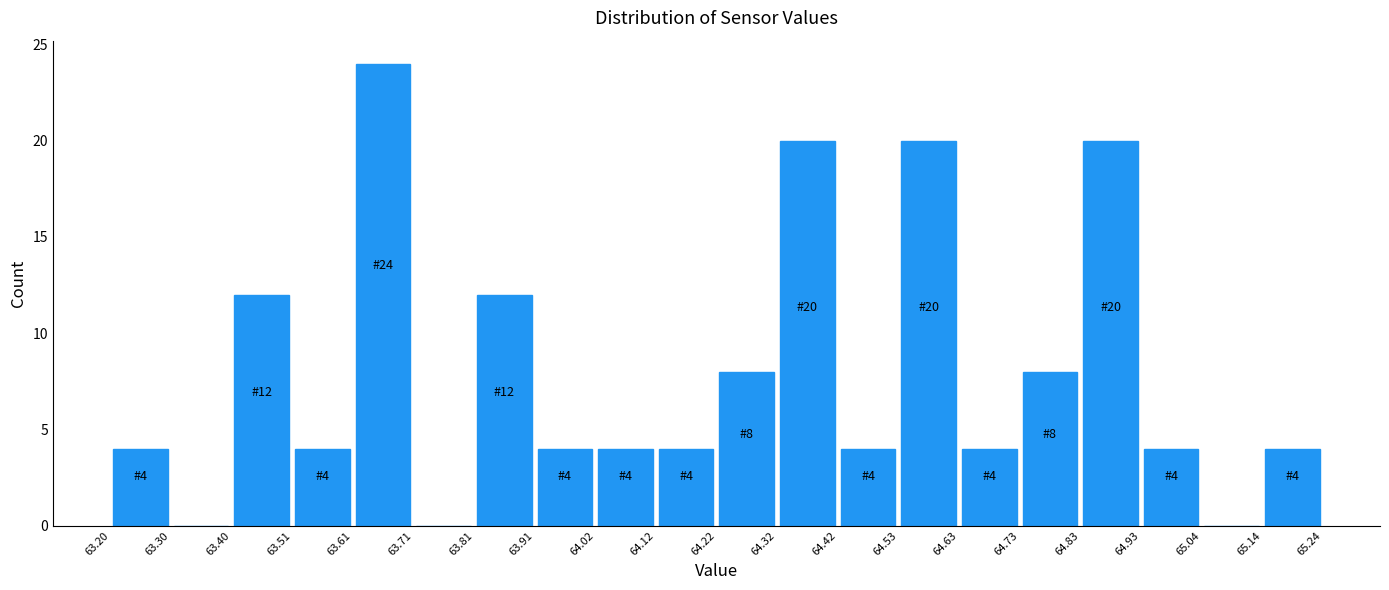

Which range on the x-axis has the tallest bar?

63.61 to 63.71